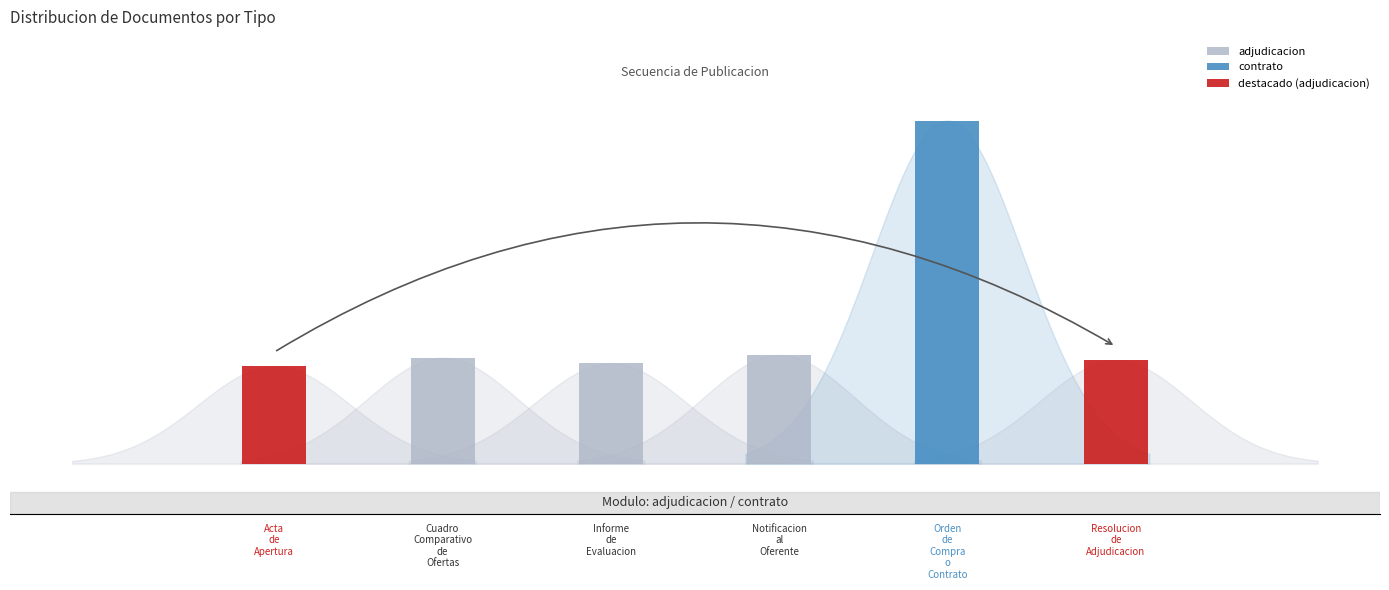

The chart shows a value of 168 at Orden de Compra o Contrato. True or false?

False